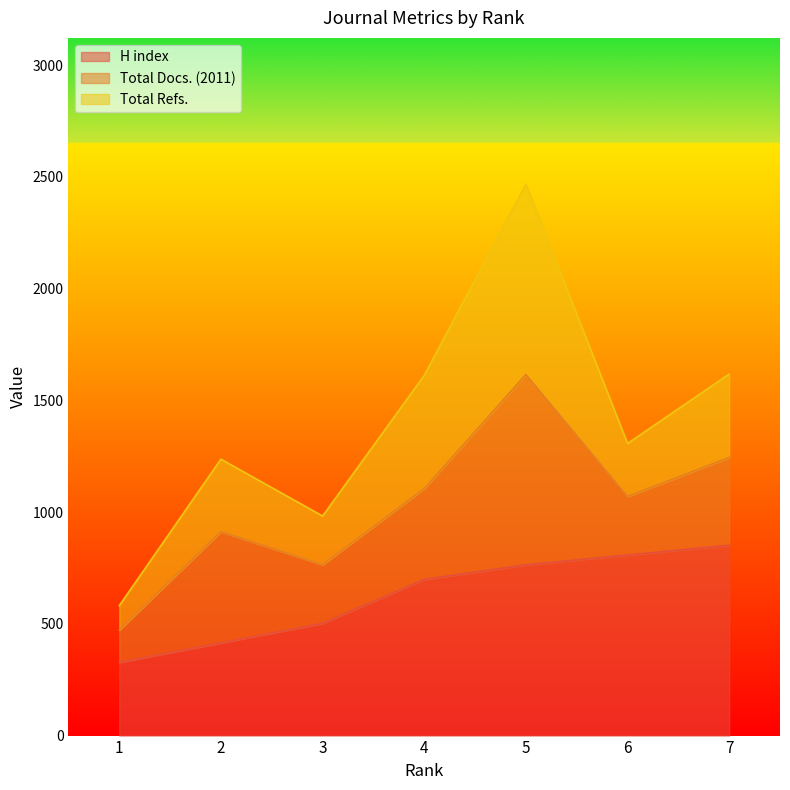

What value does the H index series have at 5?

764.1